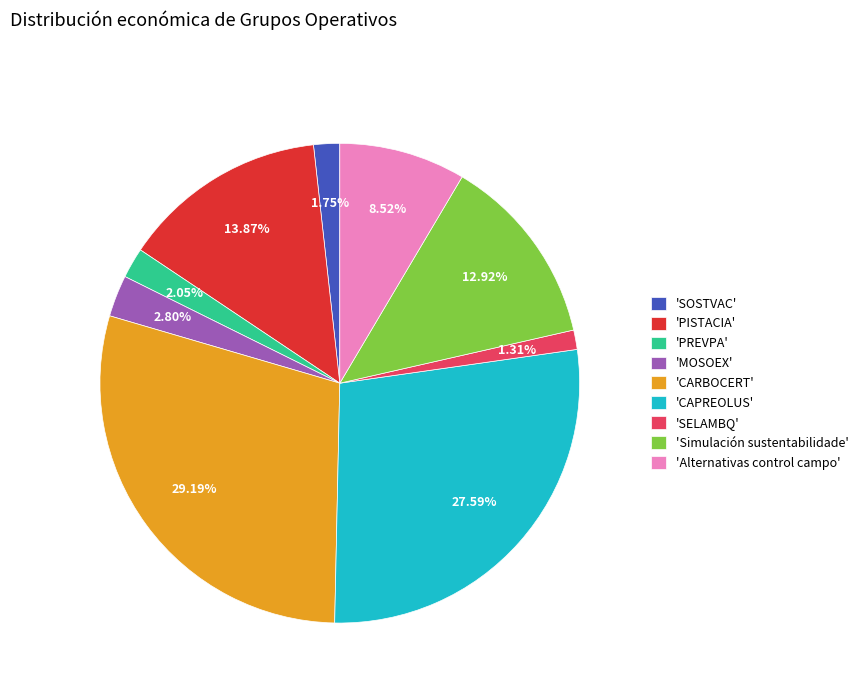

Which category has the biggest portion of the pie?

'CARBOCERT'